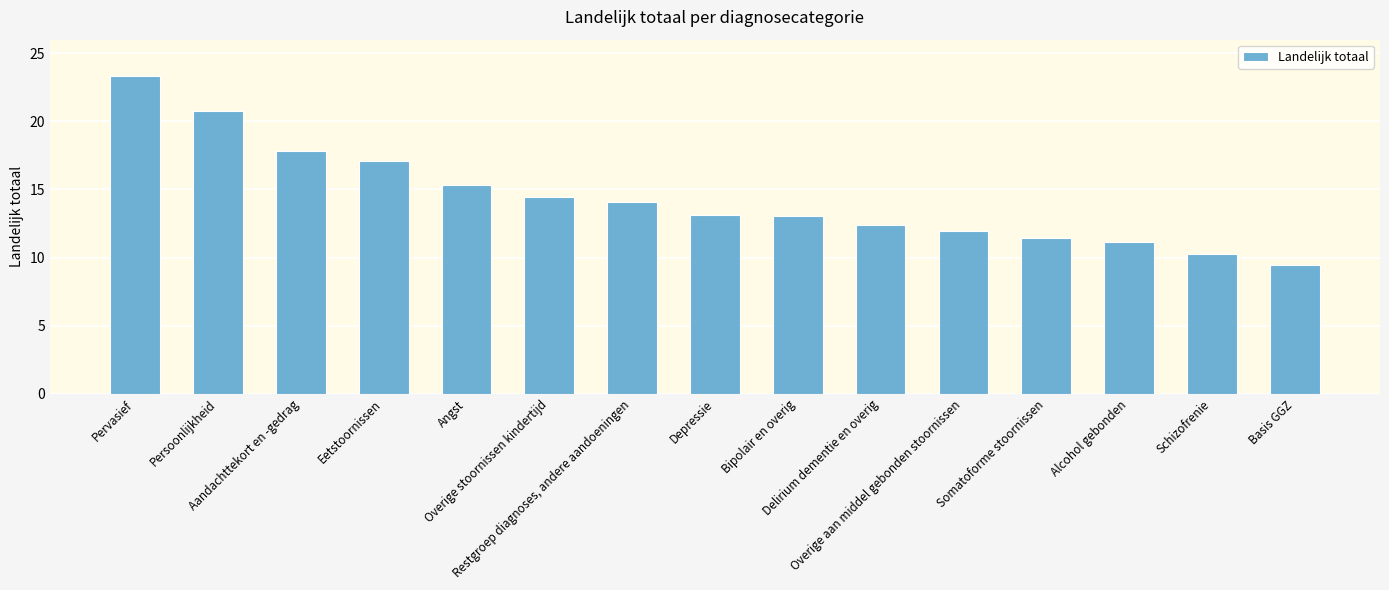

Reading left to right, extract all data points from this chart.

23.4	20.7	17.8	17.1	15.3	14.4	14.1	13.1	13.0	12.4	12.0	11.4	11.1	10.3	9.5